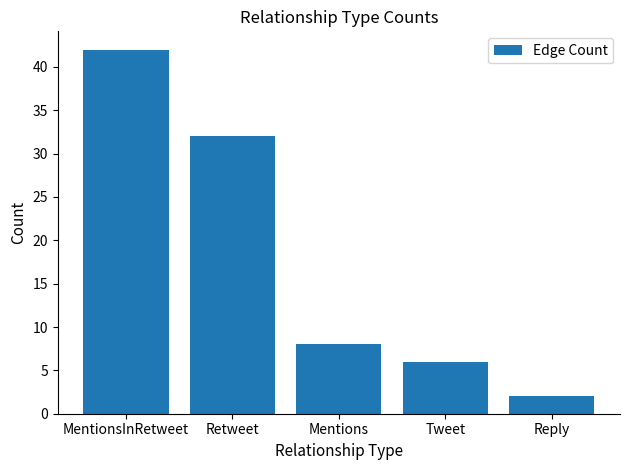

Reading left to right, transcribe all the data shown in this chart.

MentionsInRetweet=42	Retweet=32	Mentions=8	Tweet=6	Reply=2